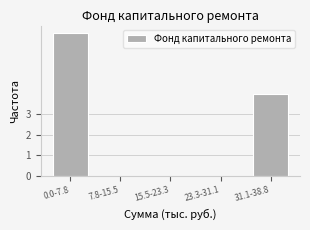

Reading left to right, transcribe all the data shown in this chart.

0.0-7.8=7	7.8-15.5=0	15.5-23.3=0	23.3-31.1=0	31.1-38.8=4